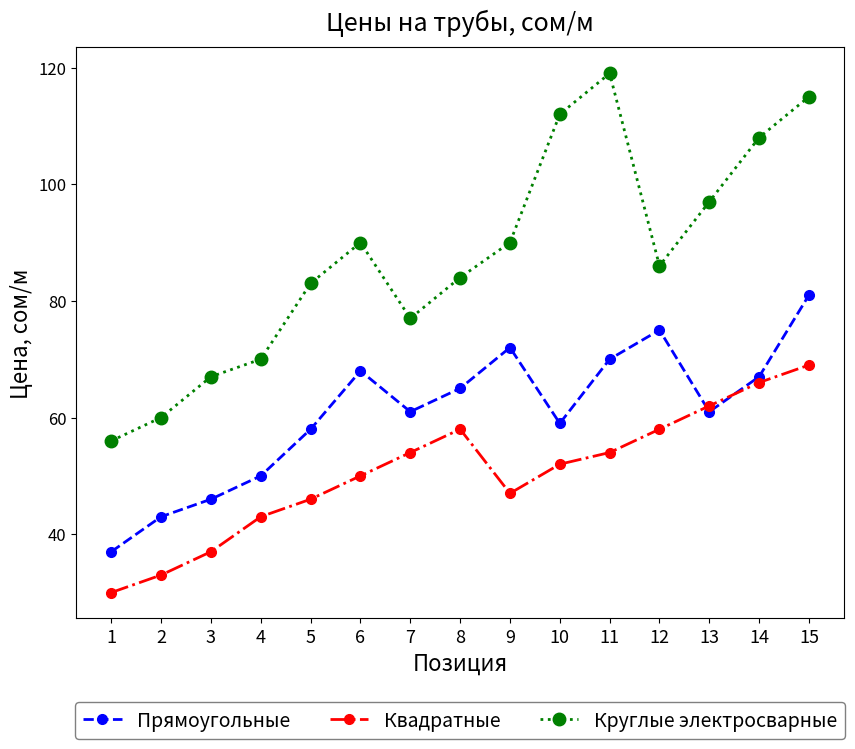

True or false: Прямоугольные has a value of 70 at 11.

True